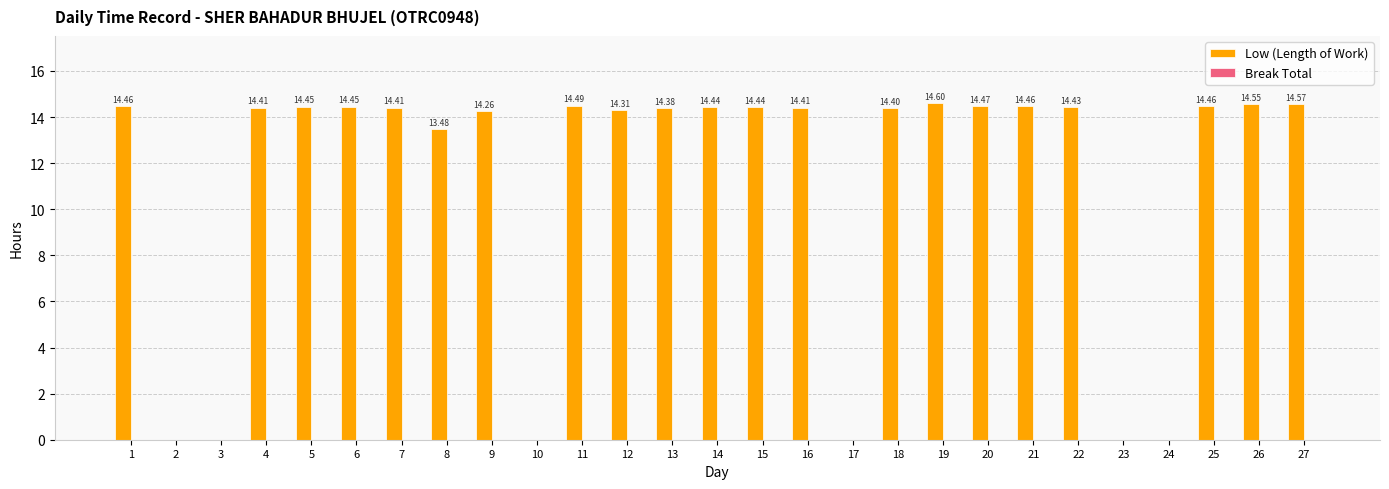

Which category has the highest value across all series?

19